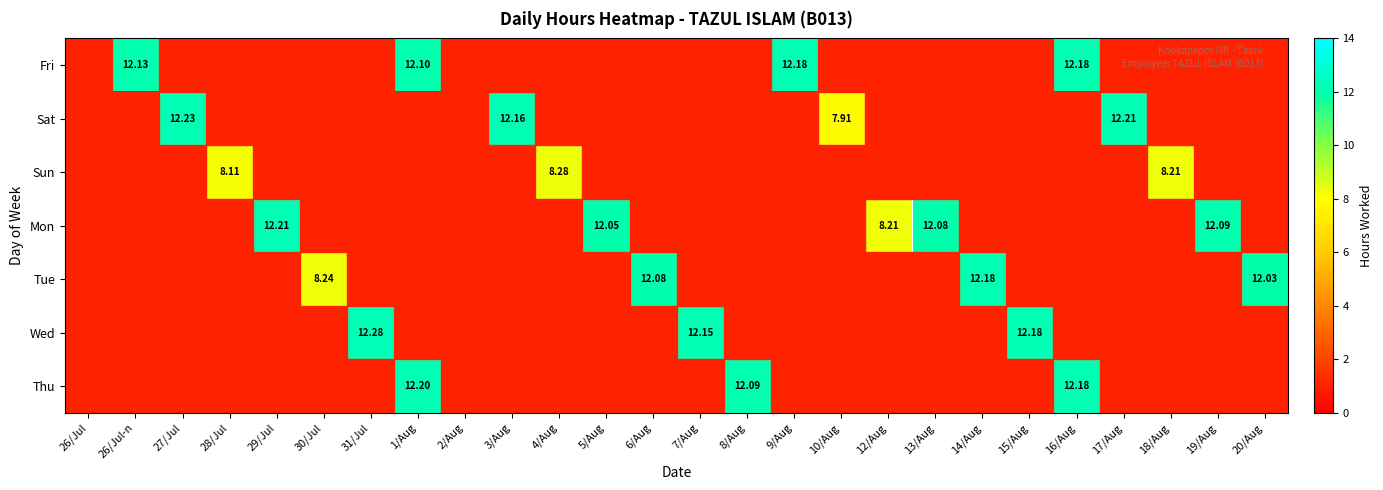

Is the value of Sun at 31/Jul greater than the value of Tue at 20/Aug?

No